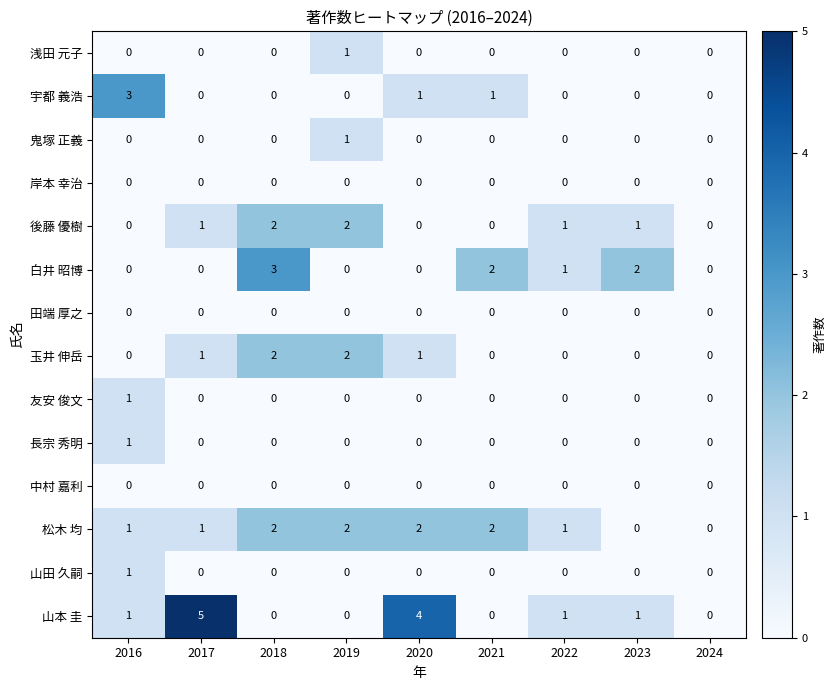

What is the maximum value shown in the chart?

5